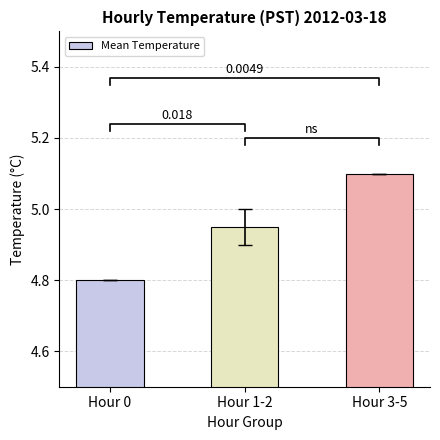

What is the sum of all values?

14.8